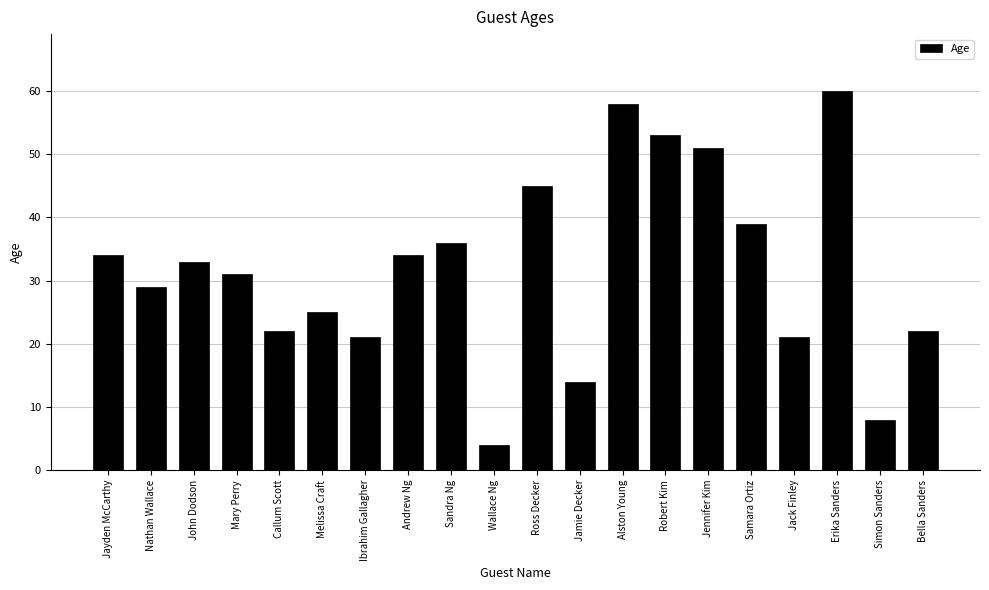

The value at Andrew Ng is 18. True or false?

False